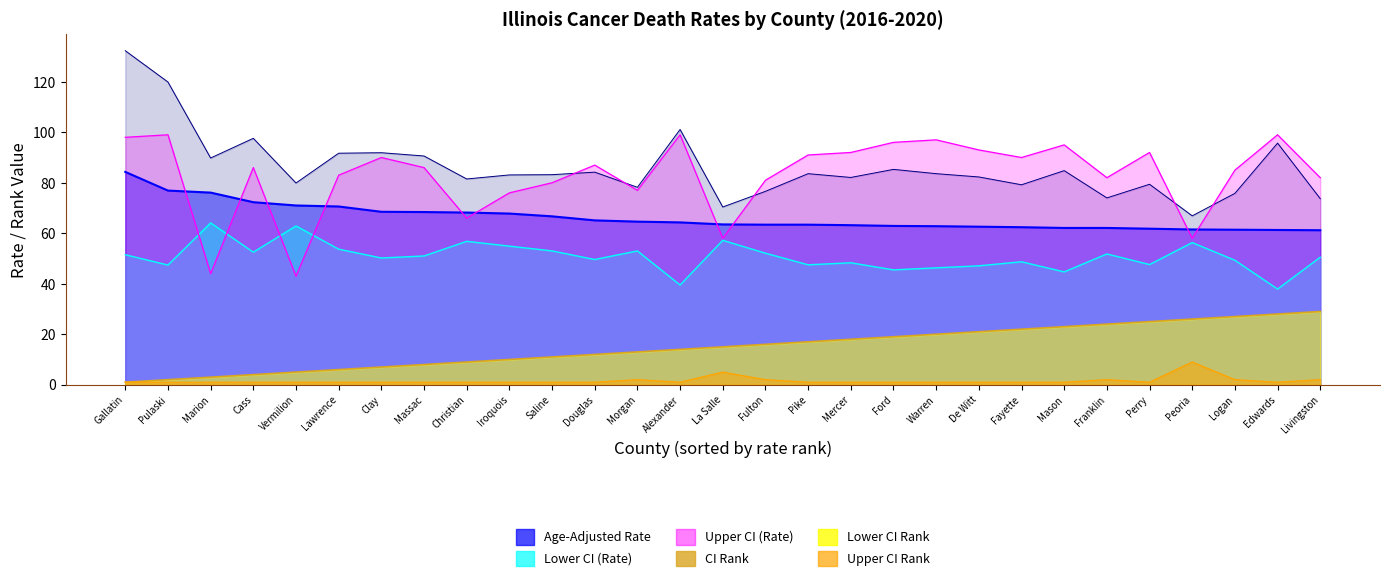

Is it true that Lower CI Rank equals 0.4 at Fayette?

False